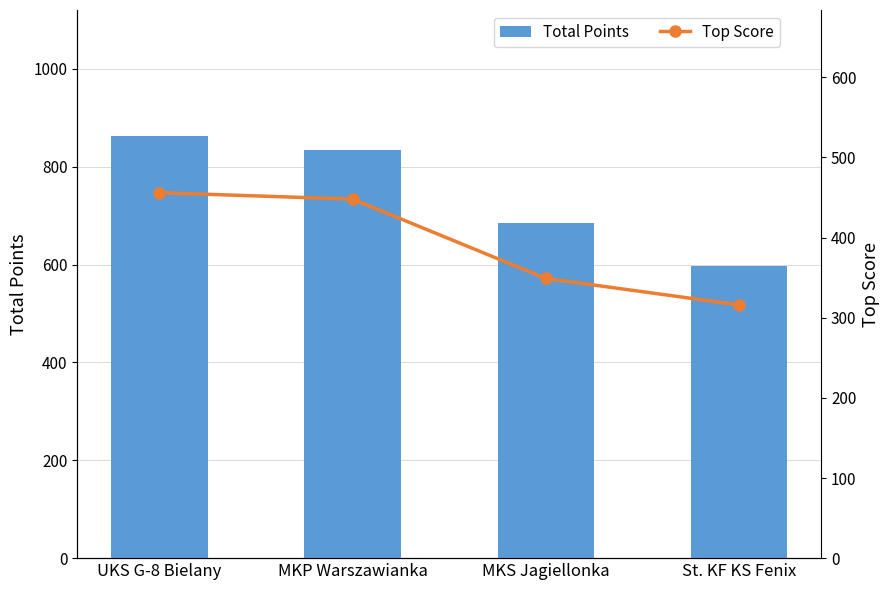

Which has a higher value, MKP Warszawianka or UKS G-8 Bielany?

UKS G-8 Bielany